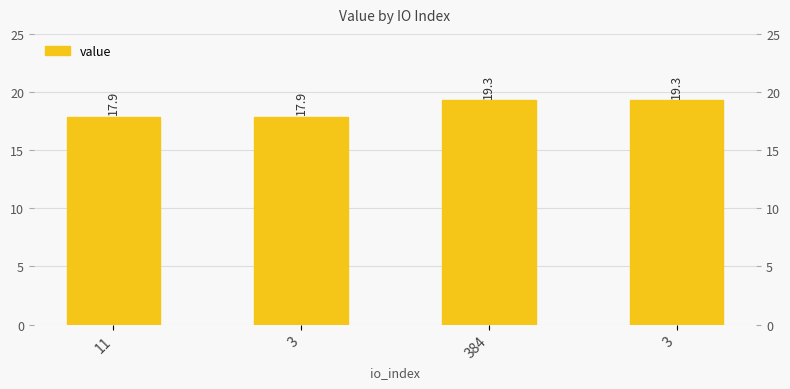

What is the difference between the second highest and minimum values?

1.5